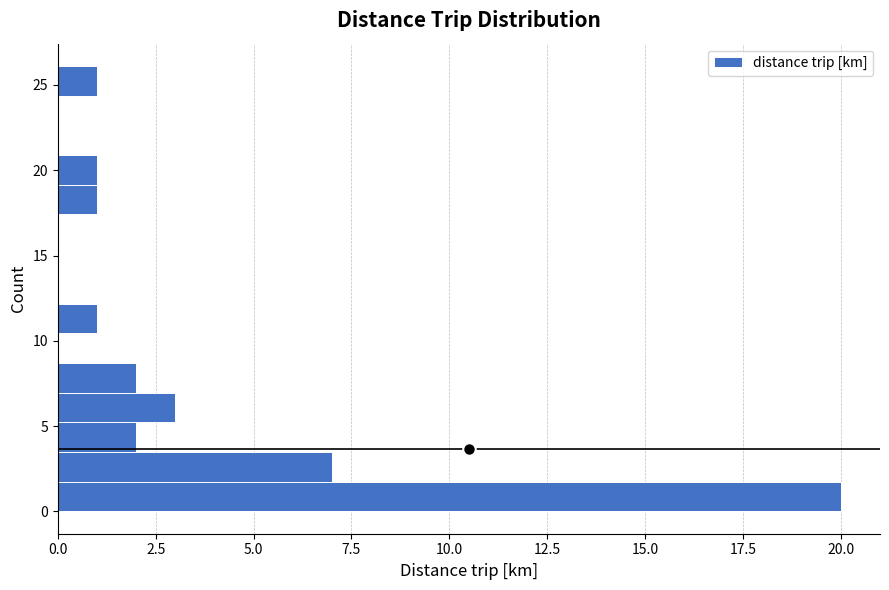

Around what value on the y-axis is the longest bar? Give the approximate position of its centre, as read against the axis.

1.0